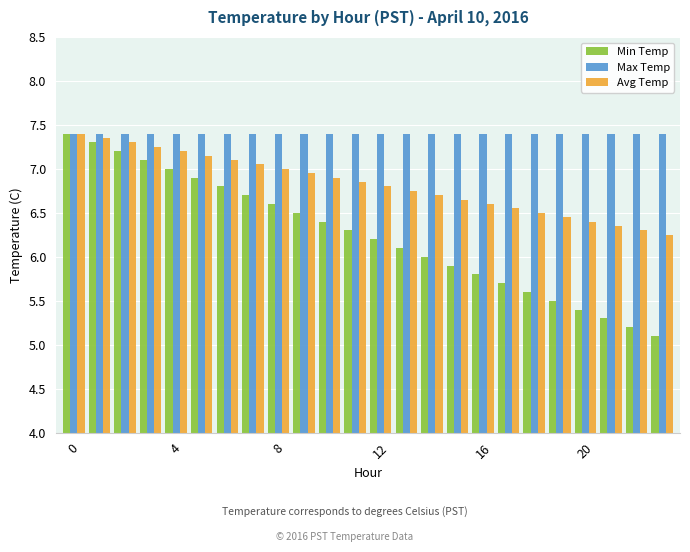

Which series has the largest total across all categories?

Max Temp